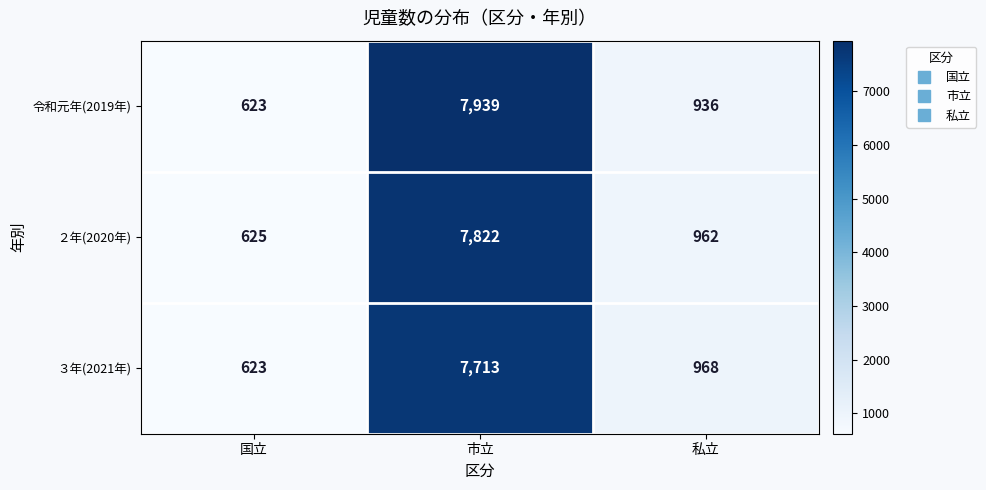

Reading right to left, list all the values displayed in this chart.

令和元年(2019年): 936	7939	623
２年(2020年): 962	7822	625
３年(2021年): 968	7713	623